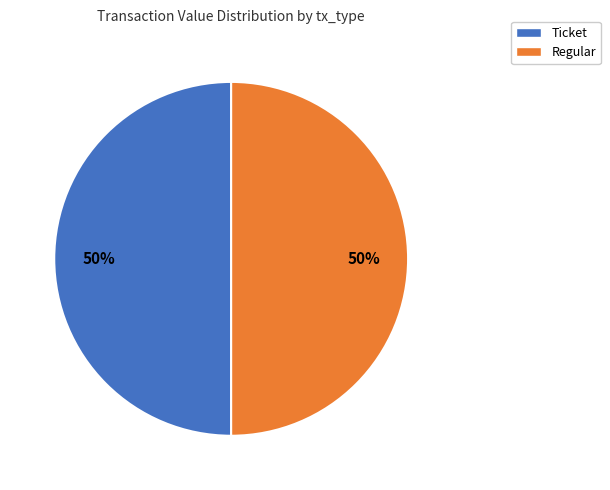

True or false: Ticket accounts for 38% of the total.

False